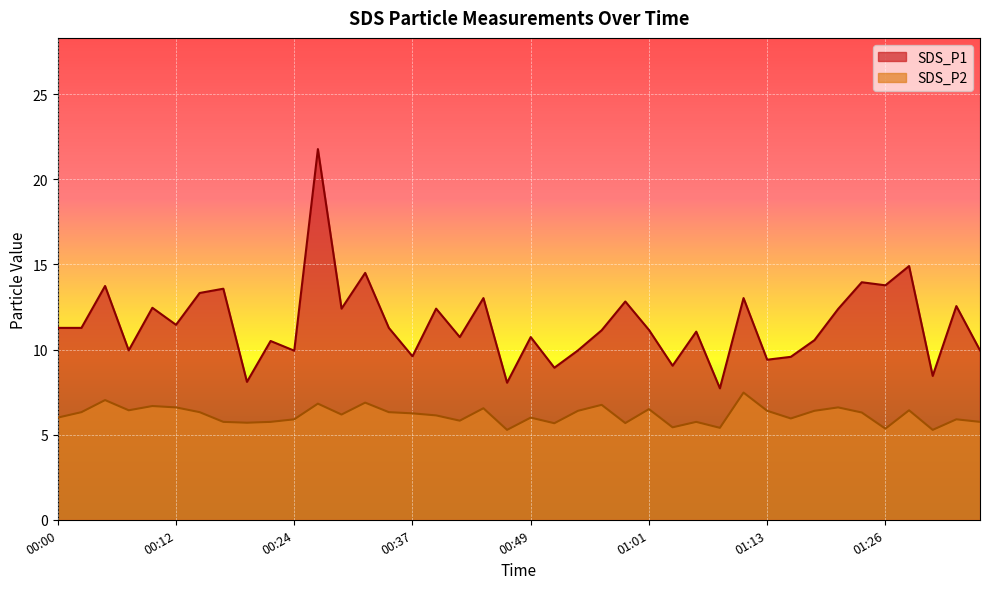

List the series in order of their overall mean, highest first.

SDS_P1, SDS_P2